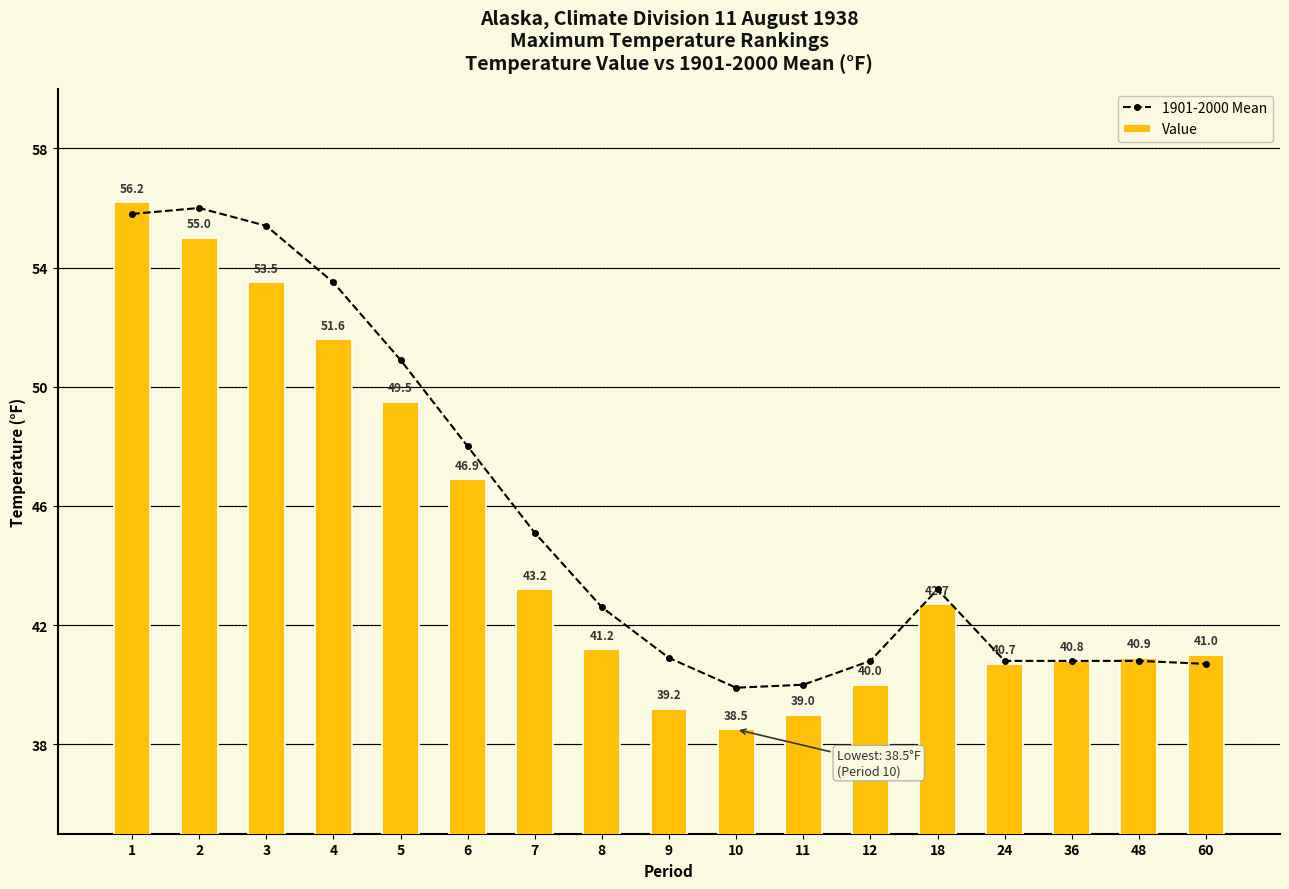

What is the value of the Value bar at the 7th from the left?

43.2